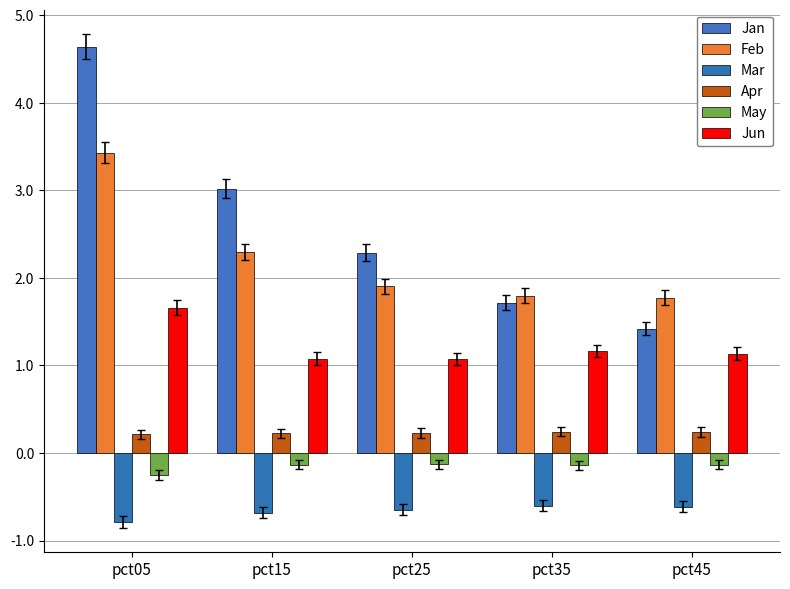

The value of Mar at pct05 is -0.8. True or false?

True